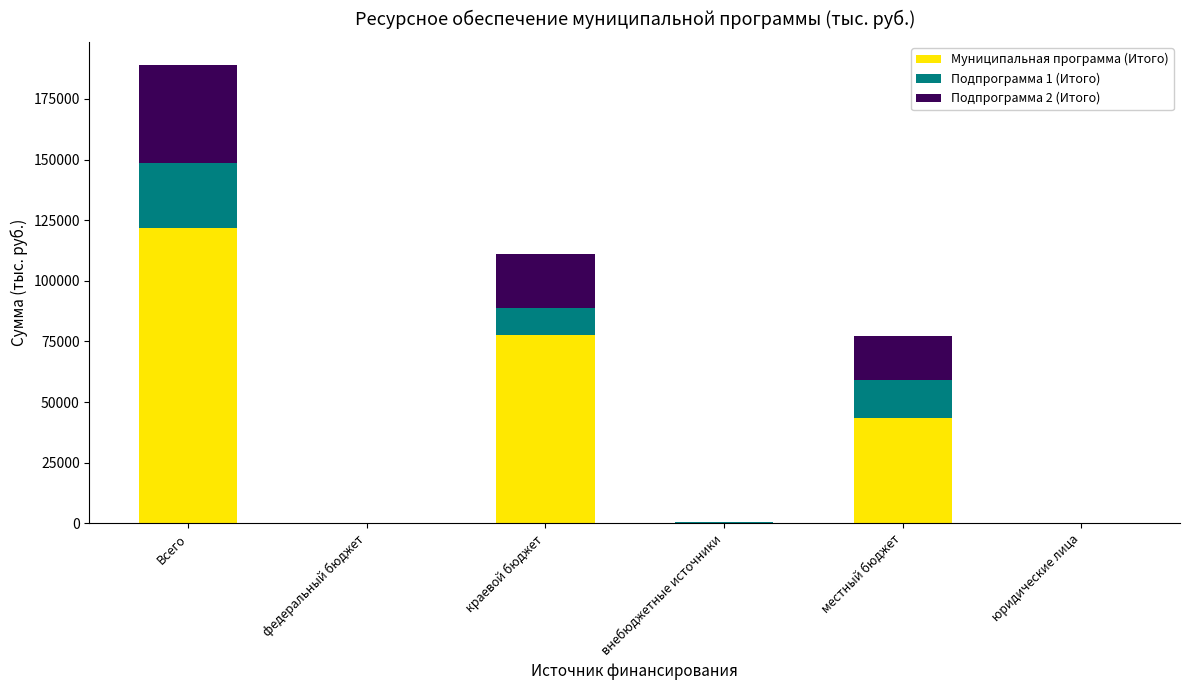

True or false: Муниципальная программа (Итого) has a value of 67375.8 at местный бюджет.

False